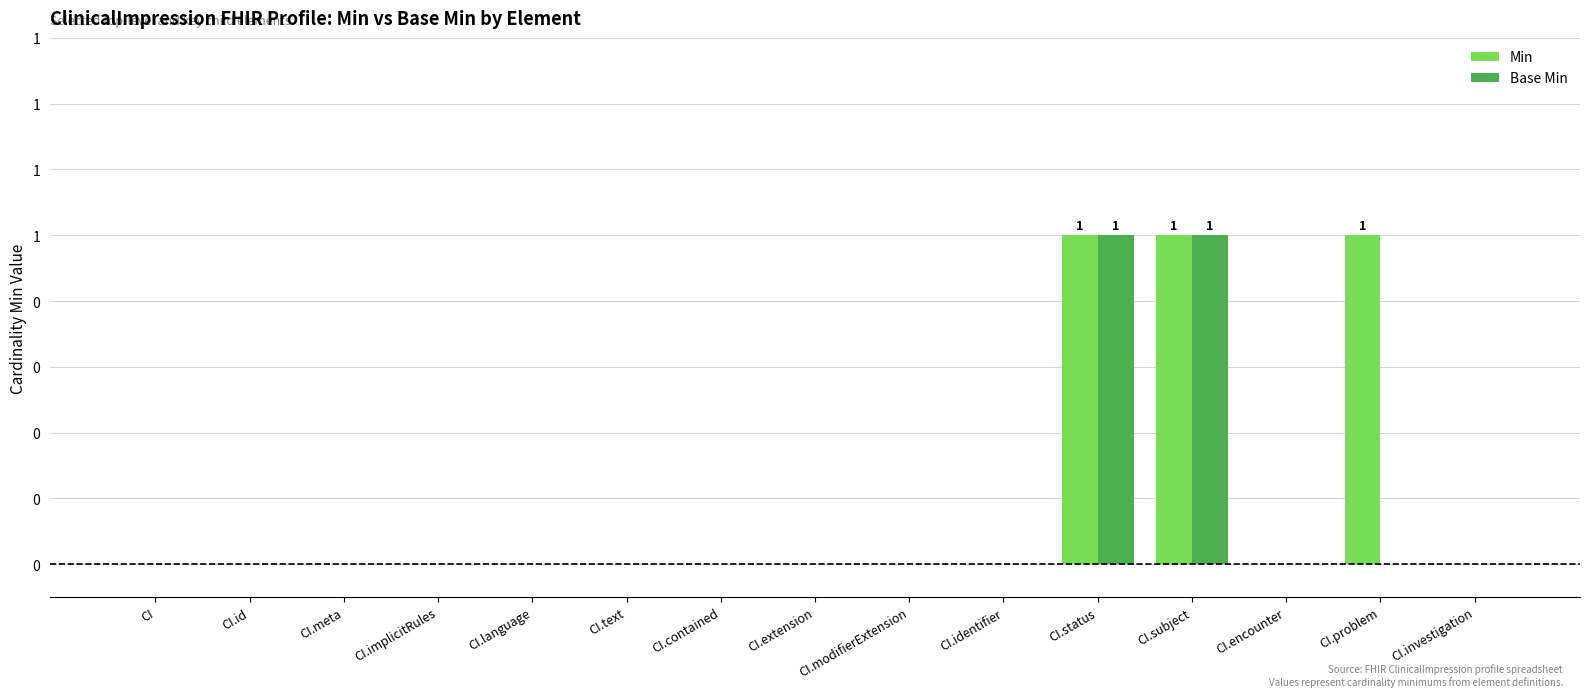

Is it true that Min equals 0 at CI.contained?

True